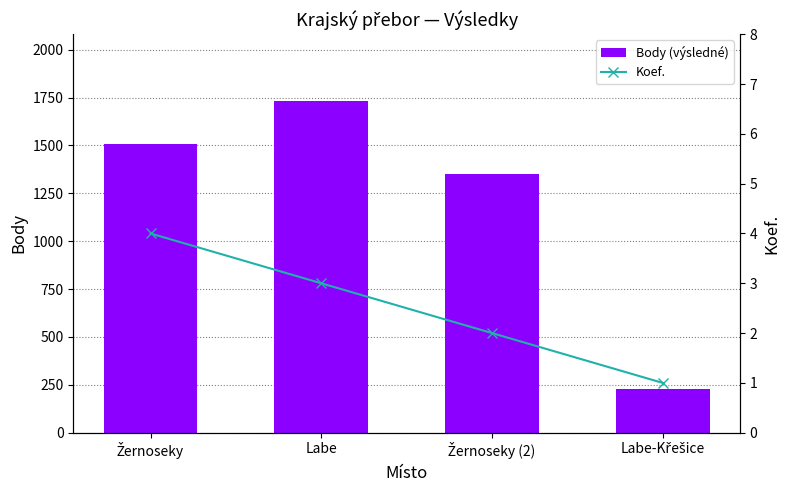

Reading left to right, what are all the values shown in this chart?

Body (výsledné): Žernoseky=1509	Labe=1734	Žernoseky (2)=1350	Labe-Křešice=226
Koef.: Žernoseky=4	Labe=3	Žernoseky (2)=2	Labe-Křešice=1